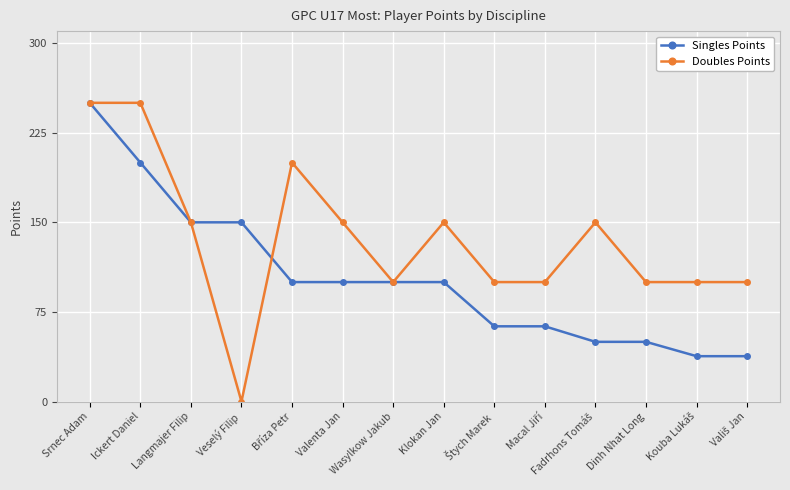

How many values in the Doubles Points series are below 150?

7